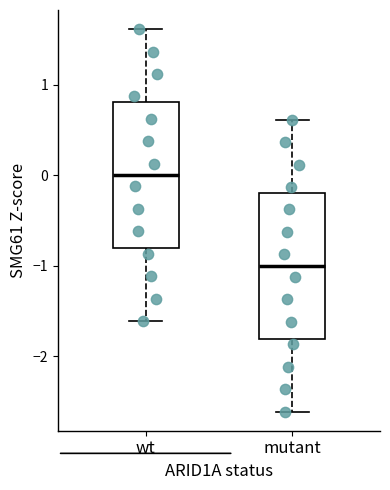

Reading left to right, transcribe this box plot: for each box, give where its median line is, the range the box spans, and where its two whiskers end, as read against the y-axis. The values are not printed on the chart, so give them approximately, as read against the axis.

wt: median 0.0, box -0.8 to 0.8, whiskers -1.6 to 1.6
mutant: median -1.0, box -1.8 to -0.2, whiskers -2.6 to 0.6